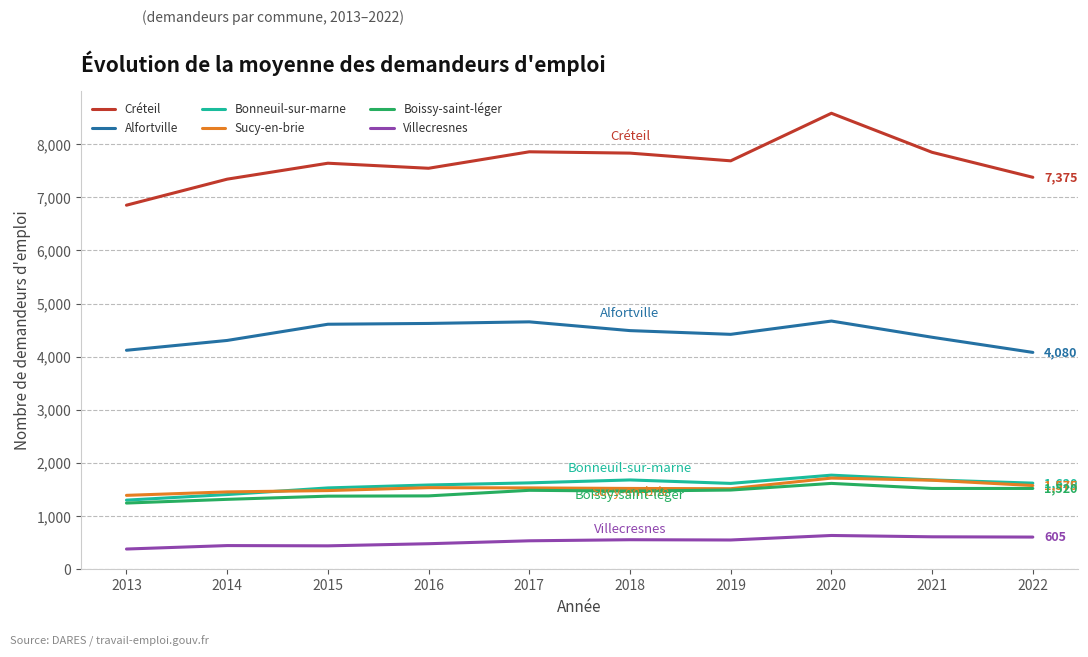

At how many categories does at least one series exceed 1799?

10